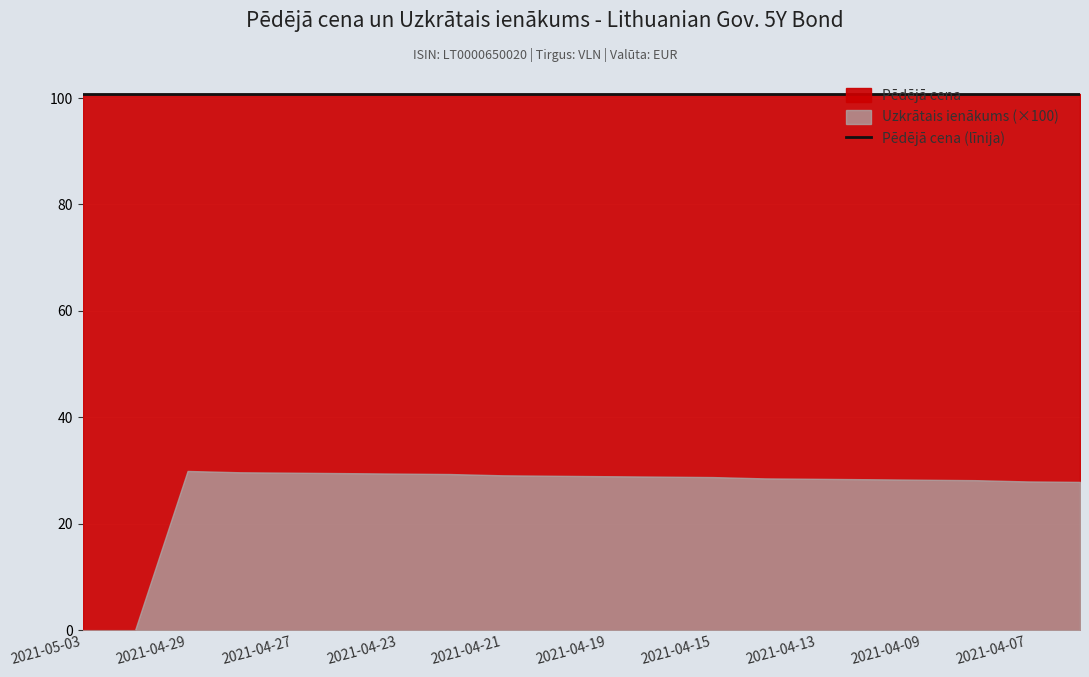

Reading right to left, transcribe all the data shown in this chart.

Pēdējā cena: 2021-04-06=100.8	2021-04-07=100.8	2021-04-08=100.8	2021-04-09=100.8	2021-04-12=100.8	2021-04-13=100.8	2021-04-14=100.8	2021-04-15=100.8	2021-04-16=100.8	2021-04-19=100.8	2021-04-20=100.8	2021-04-21=100.8	2021-04-22=100.8	2021-04-23=100.8	2021-04-26=100.8	2021-04-27=100.8	2021-04-28=100.8	2021-04-29=100.8	2021-04-30=100.8	2021-05-03=100.8
Uzkrātais ienākums: 2021-04-06=0.3	2021-04-07=0.3	2021-04-08=0.3	2021-04-09=0.3	2021-04-12=0.3	2021-04-13=0.3	2021-04-14=0.3	2021-04-15=0.3	2021-04-16=0.3	2021-04-19=0.3	2021-04-20=0.3	2021-04-21=0.3	2021-04-22=0.3	2021-04-23=0.3	2021-04-26=0.3	2021-04-27=0.3	2021-04-28=0.3	2021-04-29=0.3	2021-04-30=0.0	2021-05-03=0.0